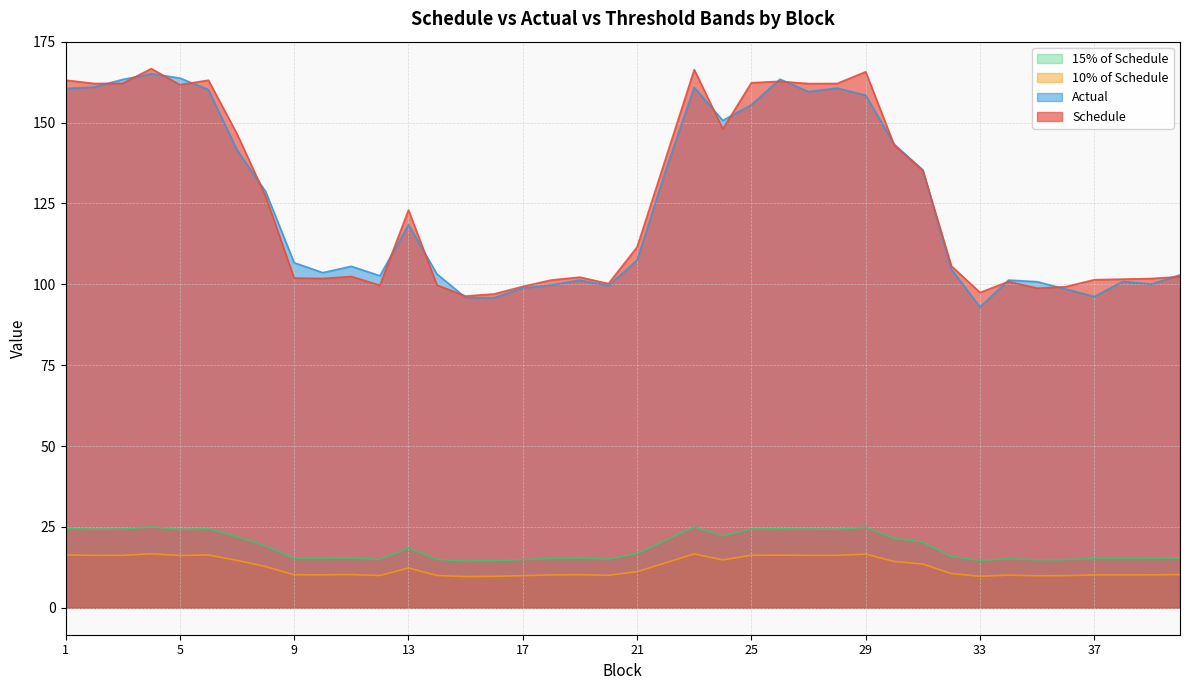

What is the difference between the second highest and minimum values in the Schedule series?

70.0